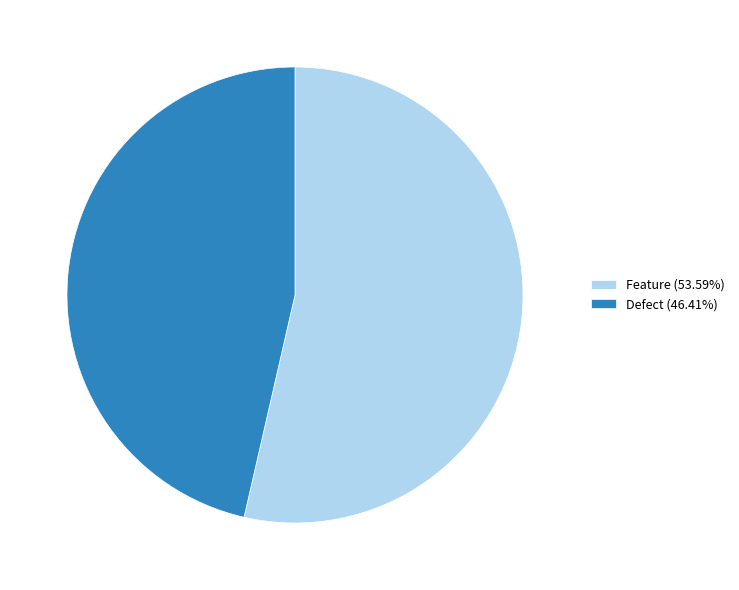

Is there a majority slice in this chart?

Yes